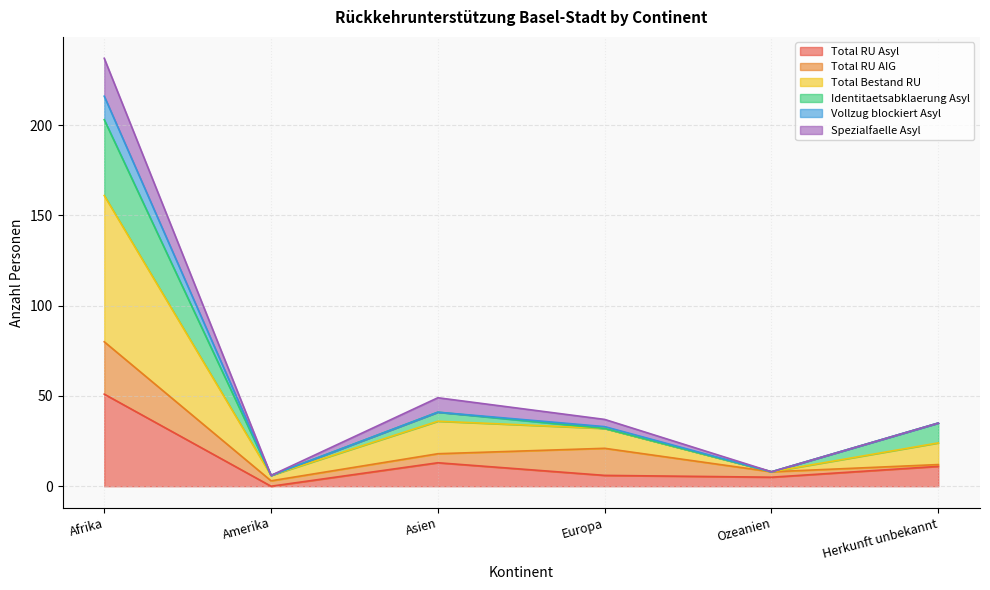

How many data points in Total RU Asyl are less than 11?

3